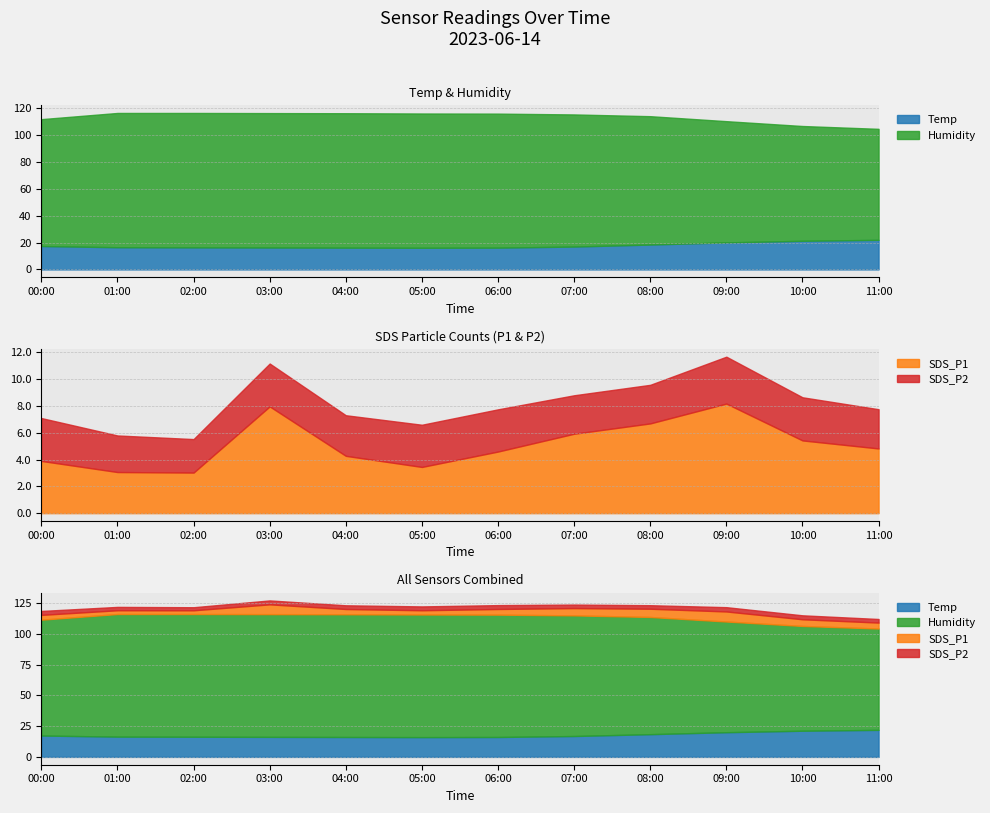

True or false: Humidity has more than 2 points higher than both neighbors.

False